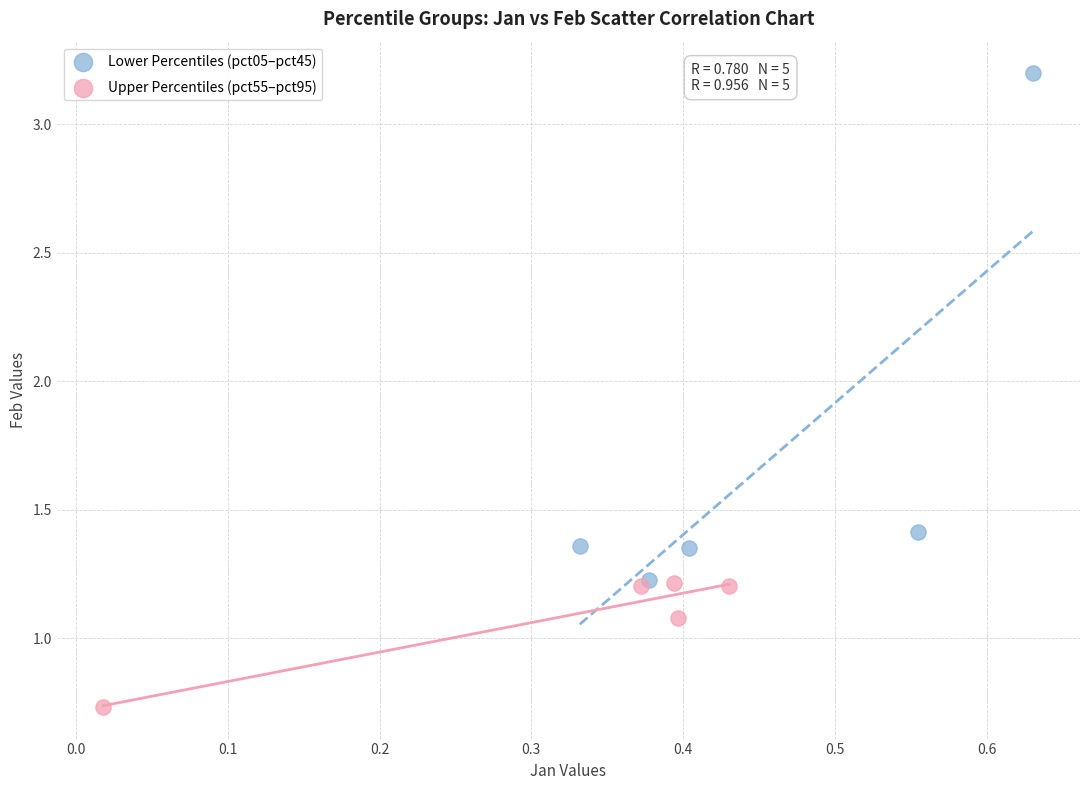

Which series has the widest spread of Y values?

Lower Percentiles (pct05–pct45)